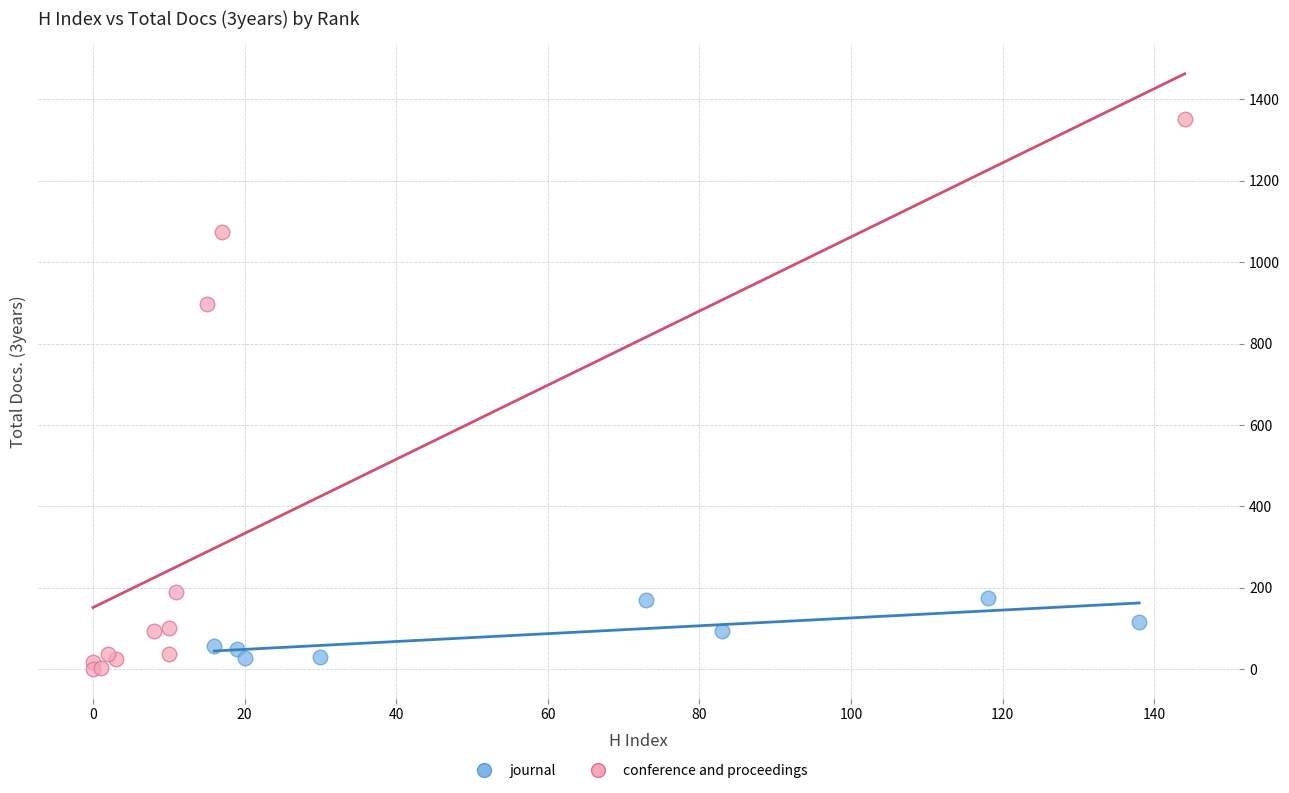

Which series reaches the maximum Y coordinate?

conference and proceedings